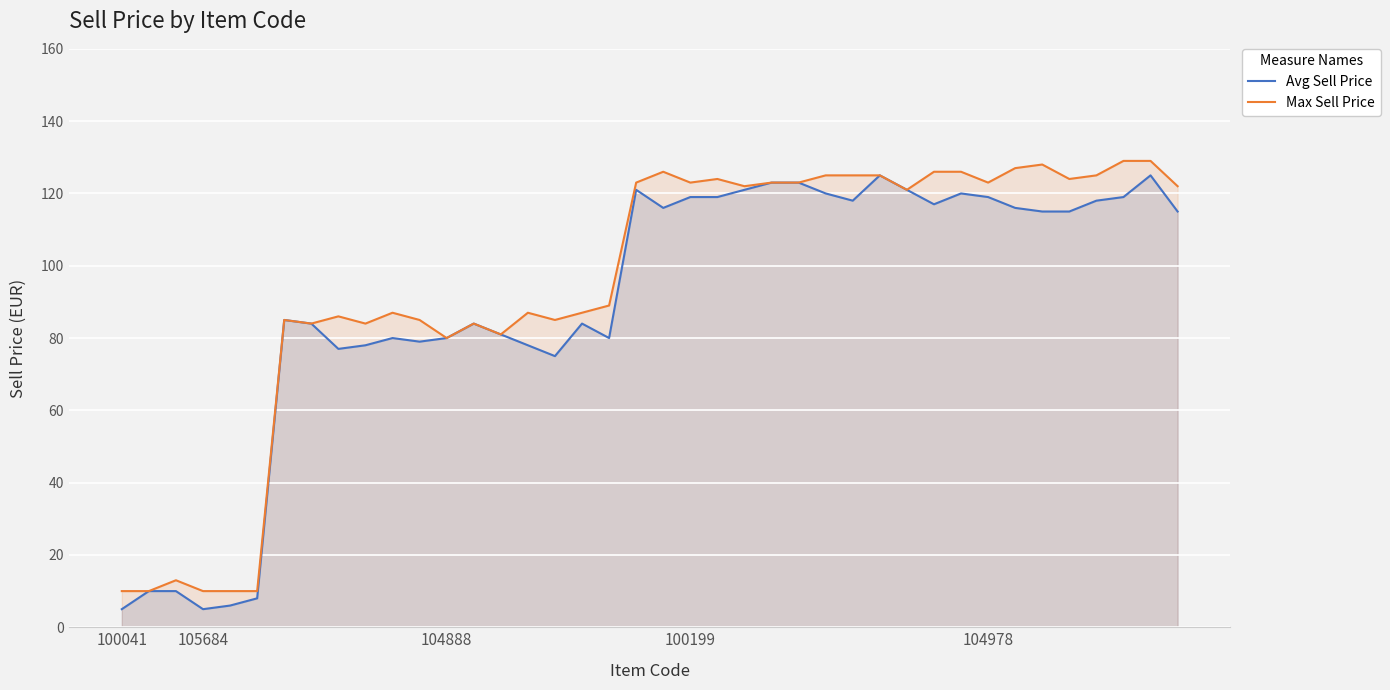

What is the difference between the second highest and minimum values in the Max Sell Price series?

119